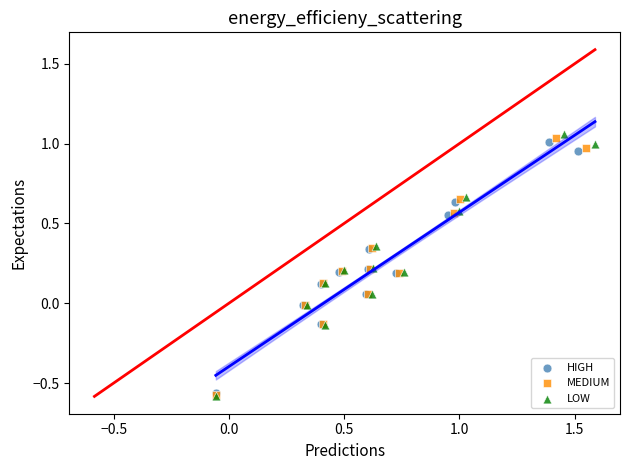

Which series contains the highest Y value?

LOW